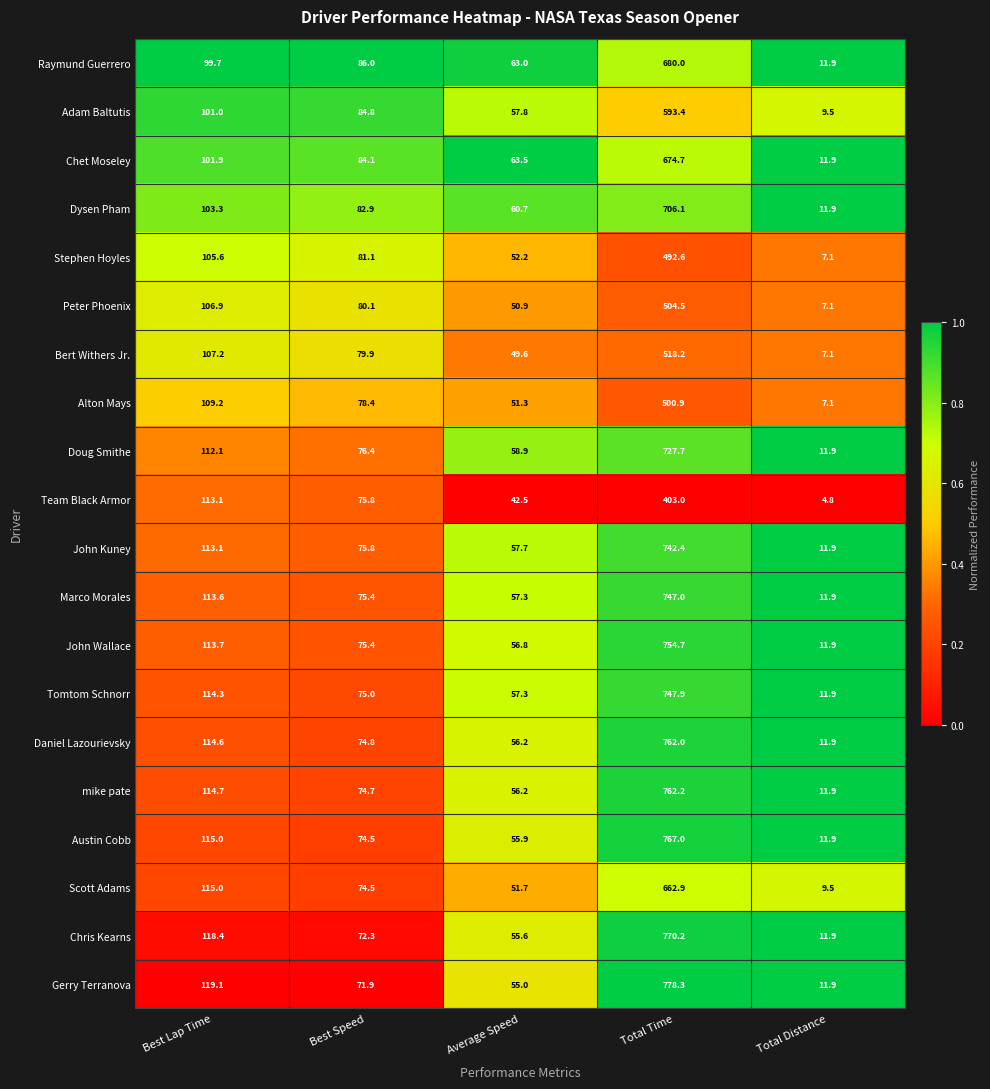

What is the difference between the Austin Cobb values at Total Time and Best Speed?

692.5